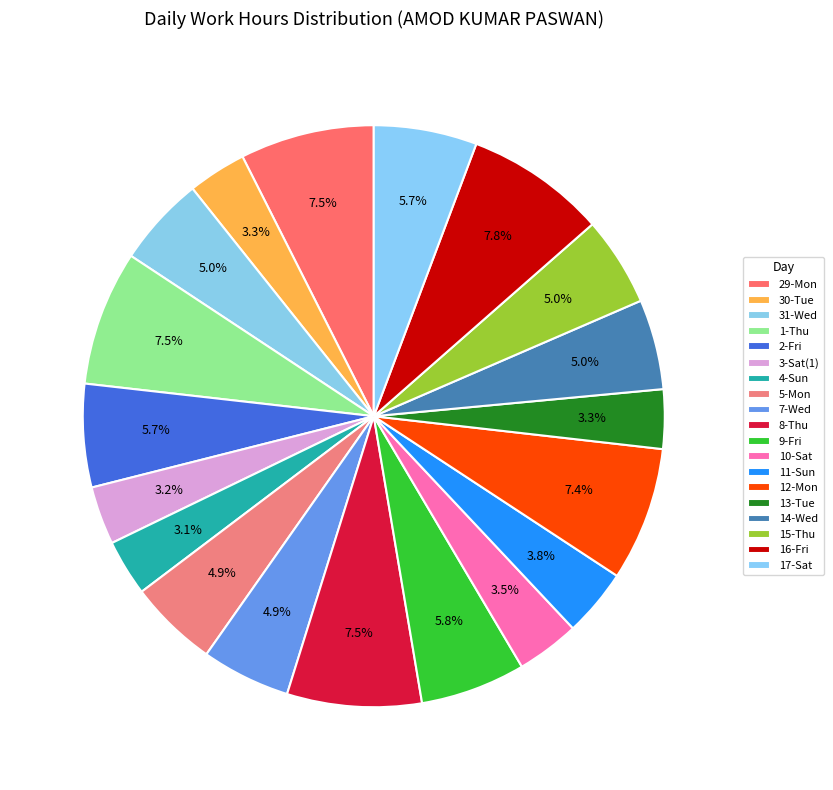

How many segments does this pie chart have?

19